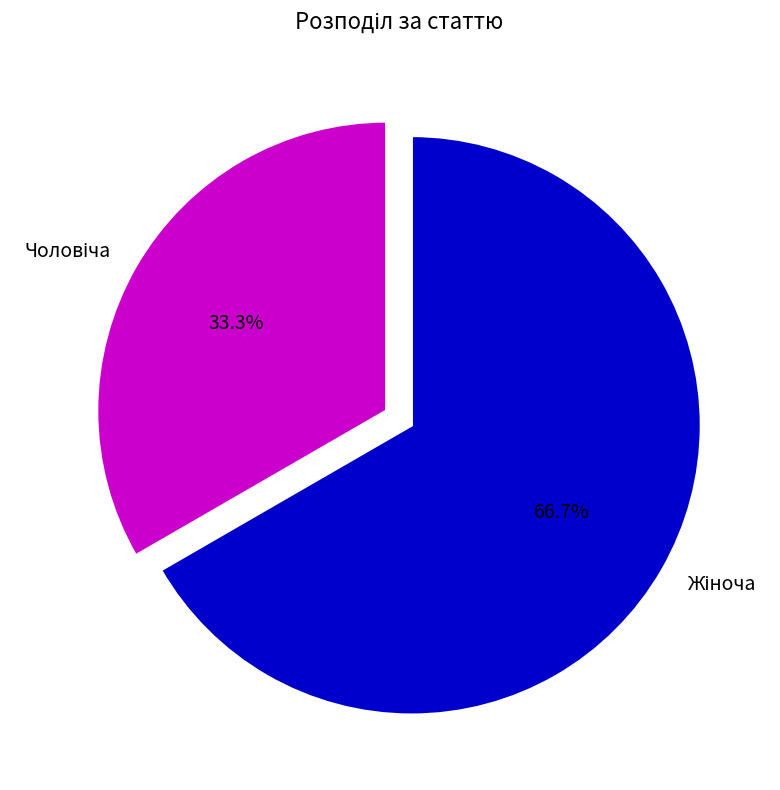

Is there a majority slice in this chart?

Yes